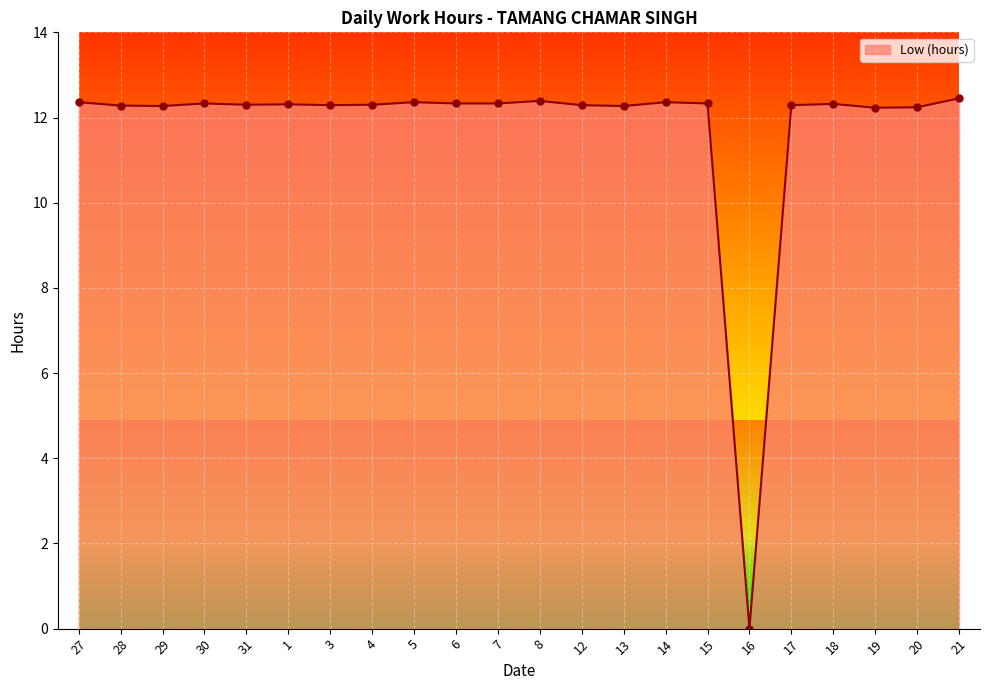

The chart shows a value of 8.1 at 17. True or false?

False